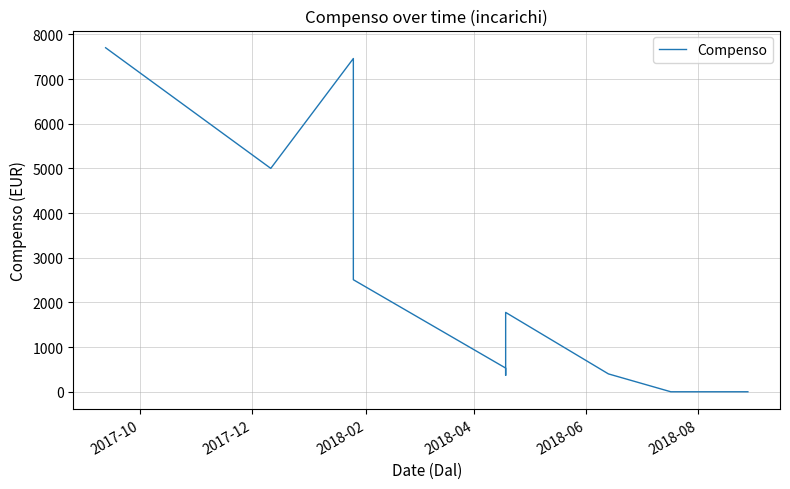

The value at 2018-02 is 2297.1. True or false?

False